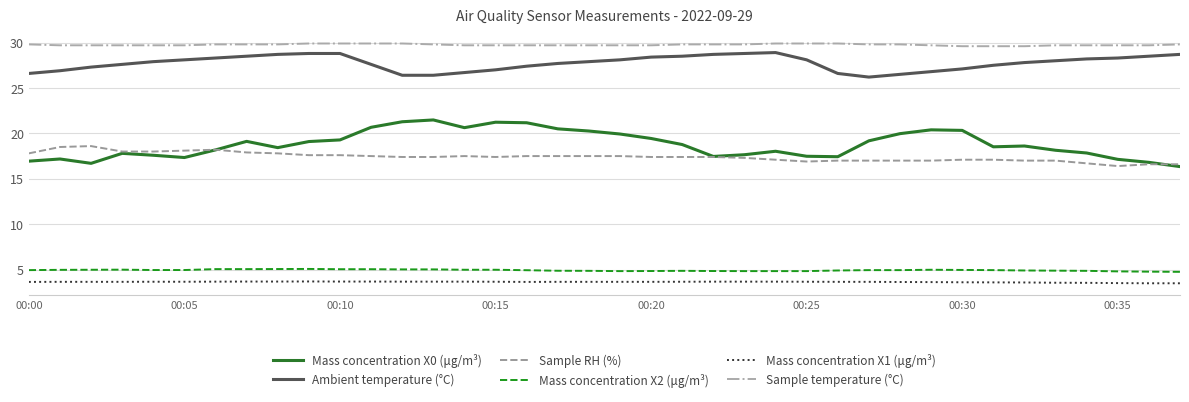

What is the greatest value displayed?

29.9